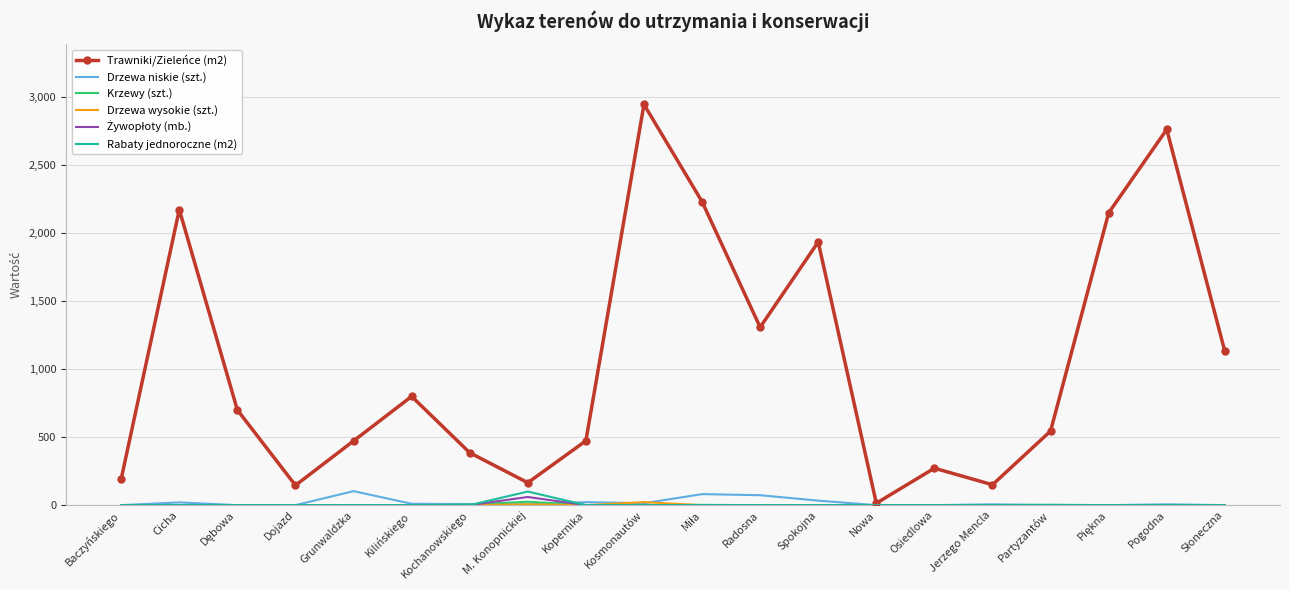

Which series has the widest spread of values?

Trawniki/Zieleńce (m2)